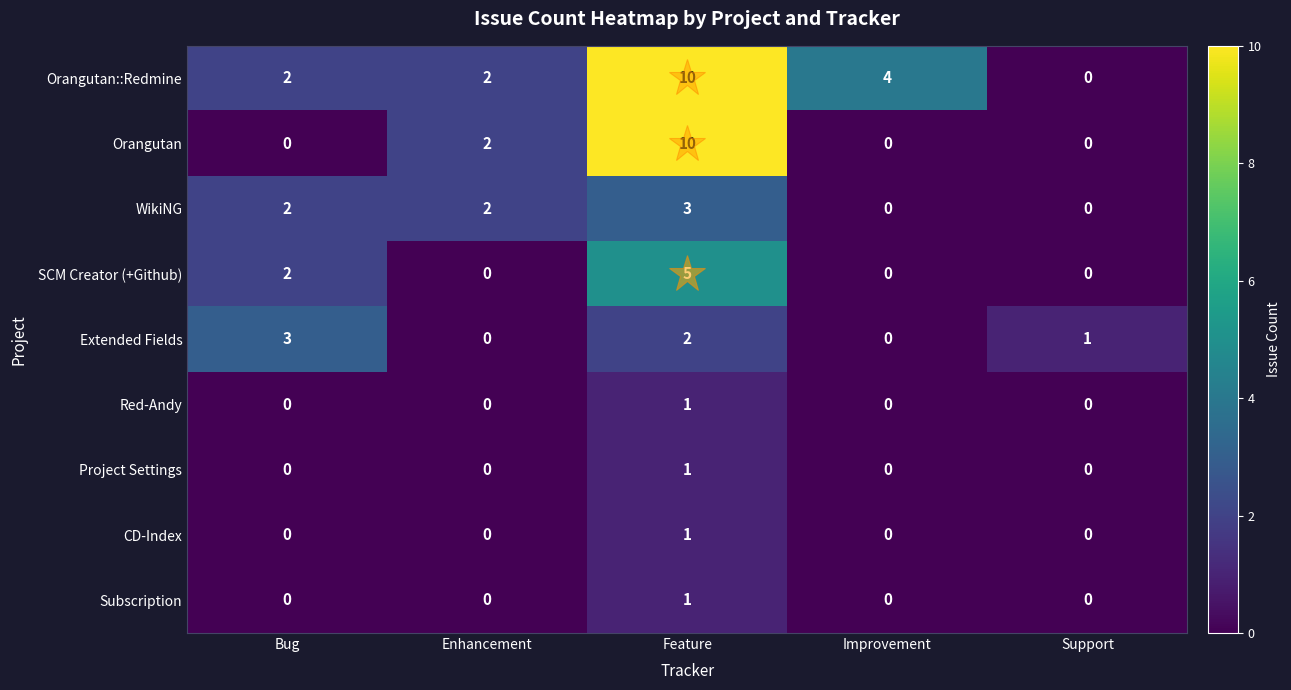

Between Feature and Improvement, which series saw the biggest shift?

Orangutan